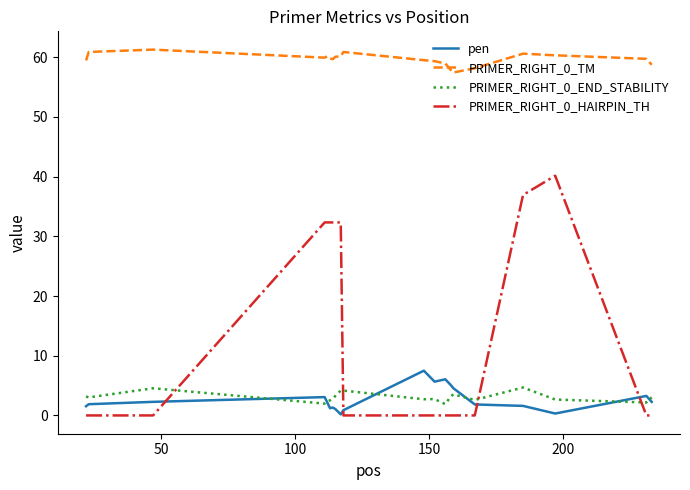

Which series has the largest total across all categories?

PRIMER_RIGHT_0_TM